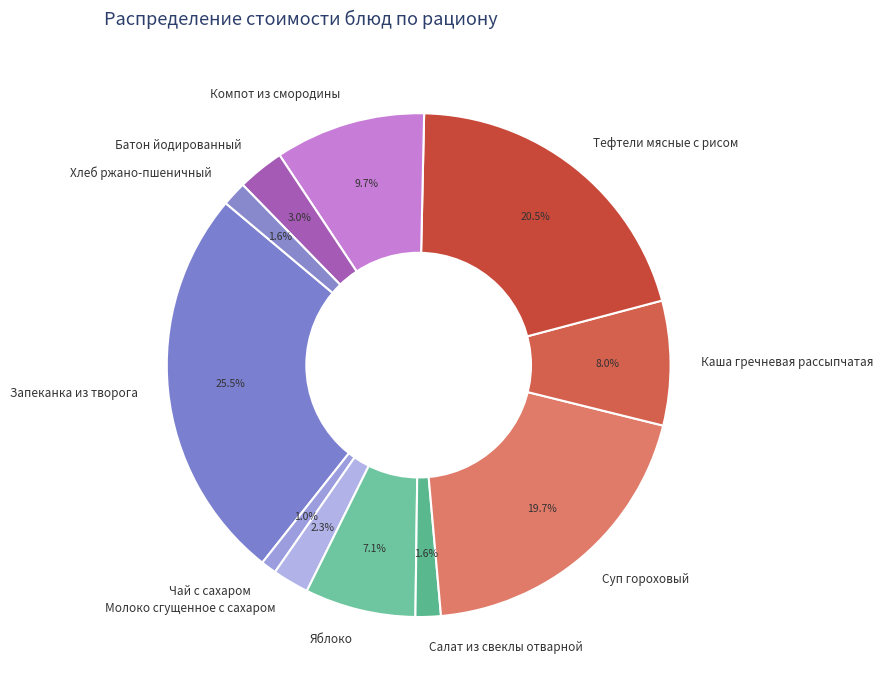

True or false: Салат из свеклы отварной accounts for 2% of the total.

True